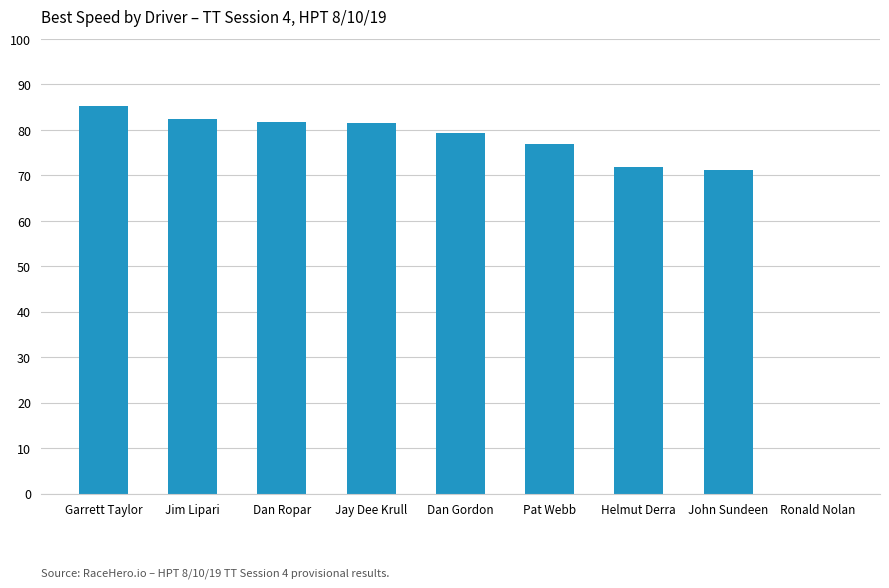

Read the value at Garrett Taylor.

85.2